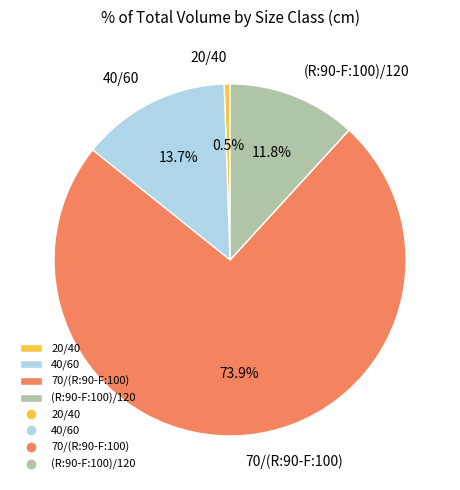

Is it true that (R:90-F:100)/120 is 22% of the pie?

False